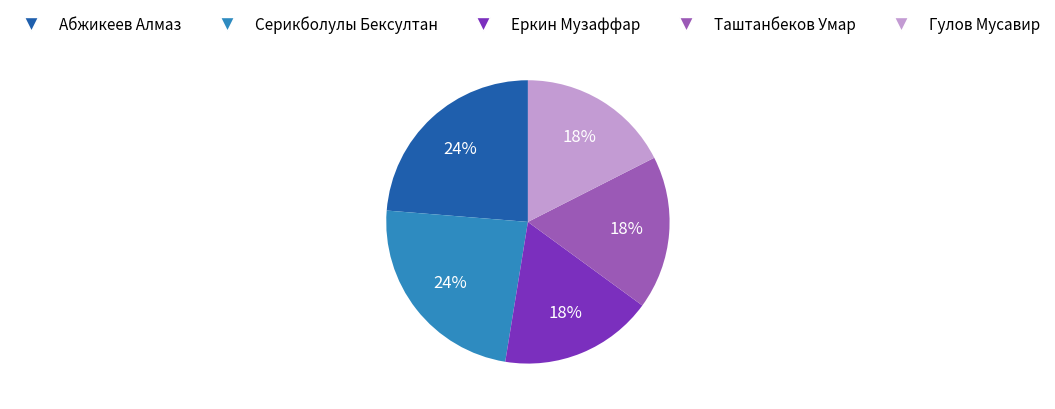

To the nearest percent, what is the average slice percentage?

20%